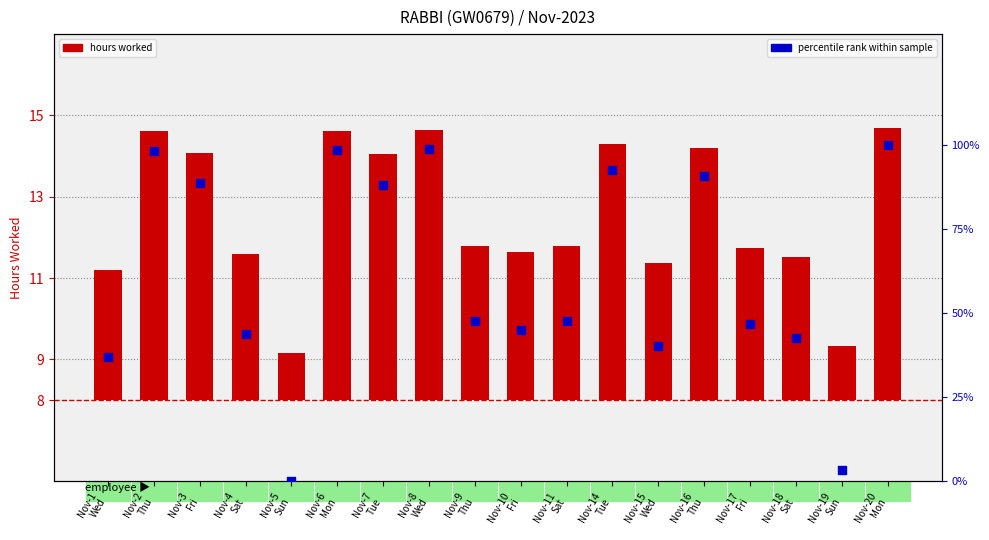

At which category is the sum across all series the highest?

Nov-20
Mon